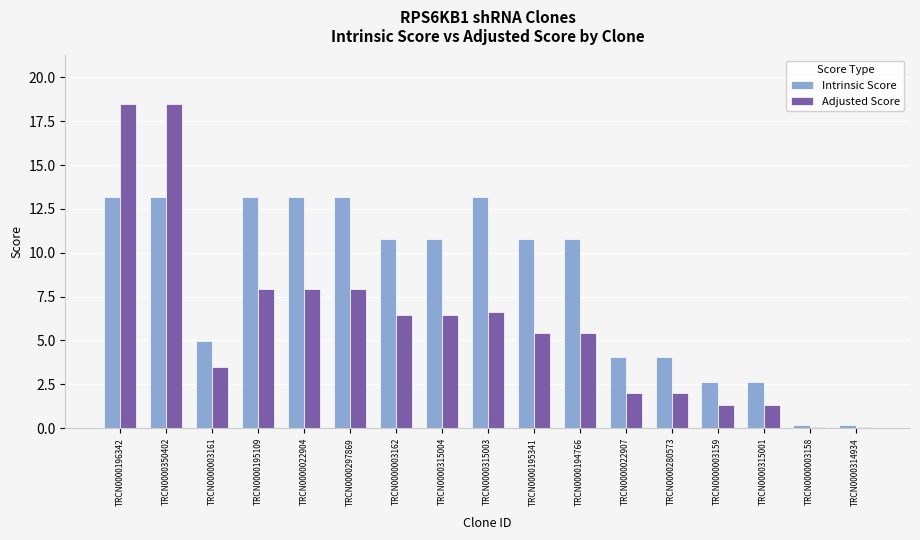

Which series changed the most between TRCN0000196342 and TRCN0000003159?

Adjusted Score